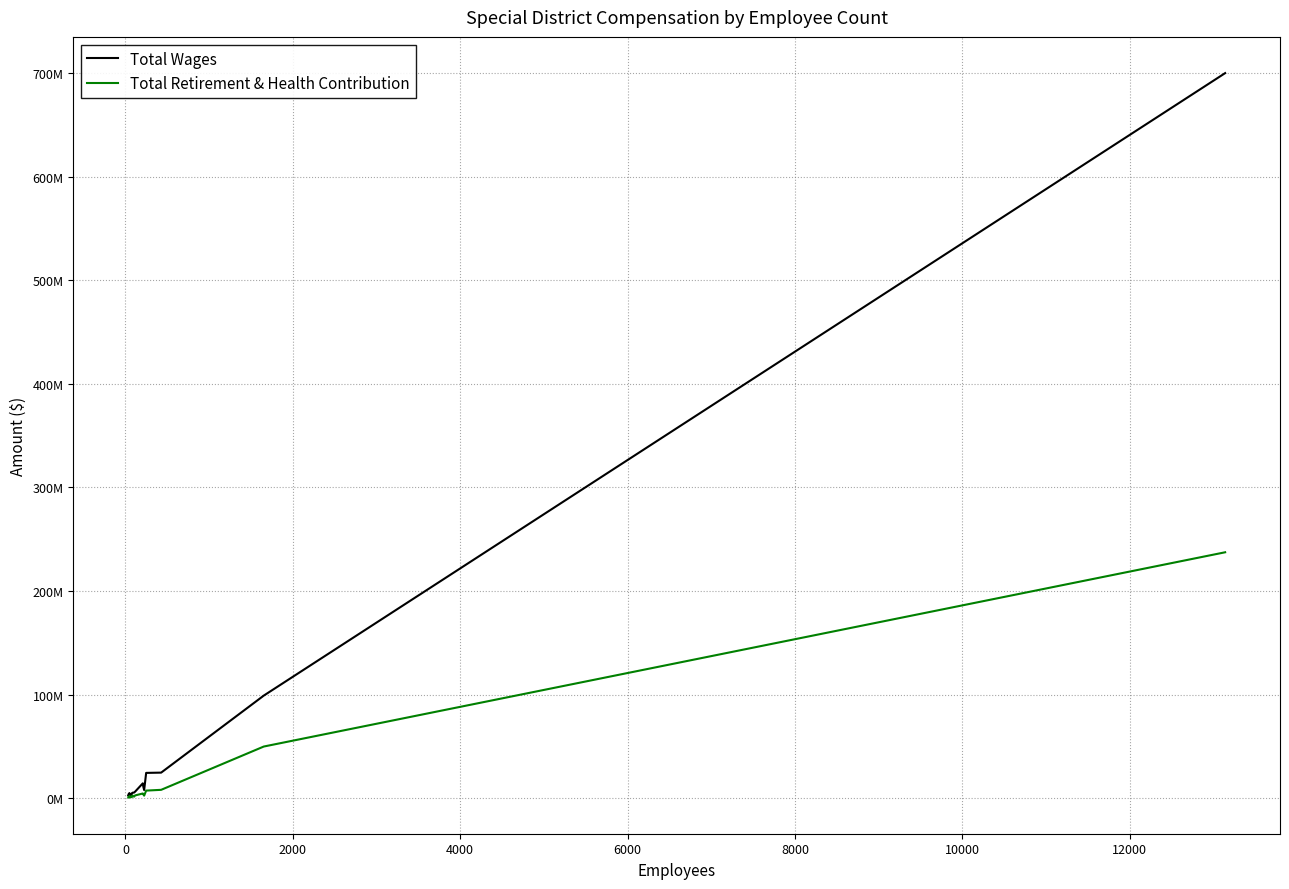

What is the smallest value displayed?

579632